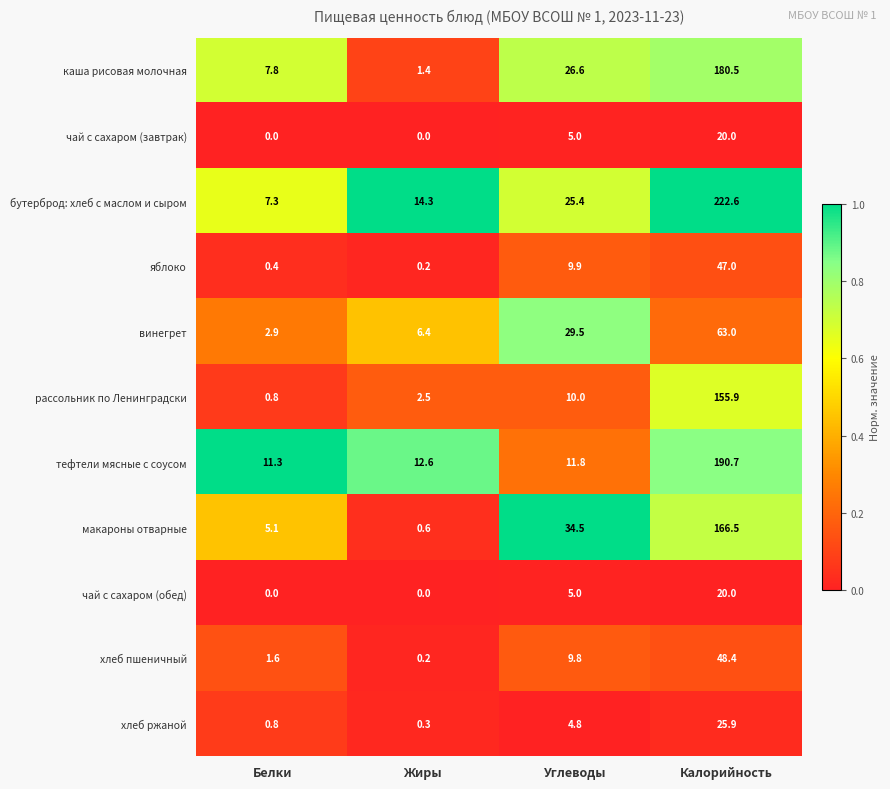

Between Белки and Жиры, which series saw the biggest shift?

бутерброд: хлеб с маслом и сыром